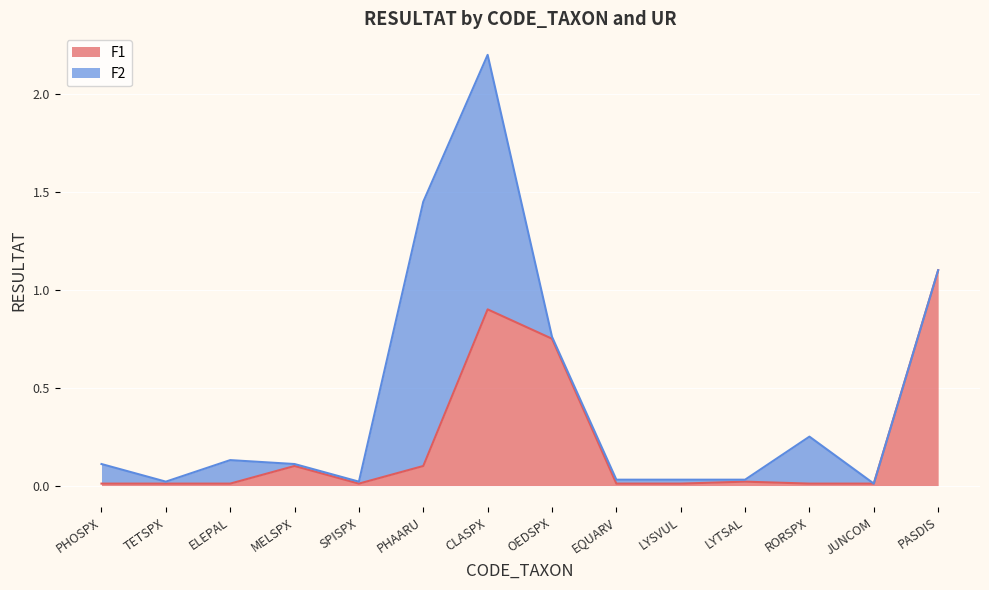

Between JUNCOM and TETSPX, which is larger?

JUNCOM